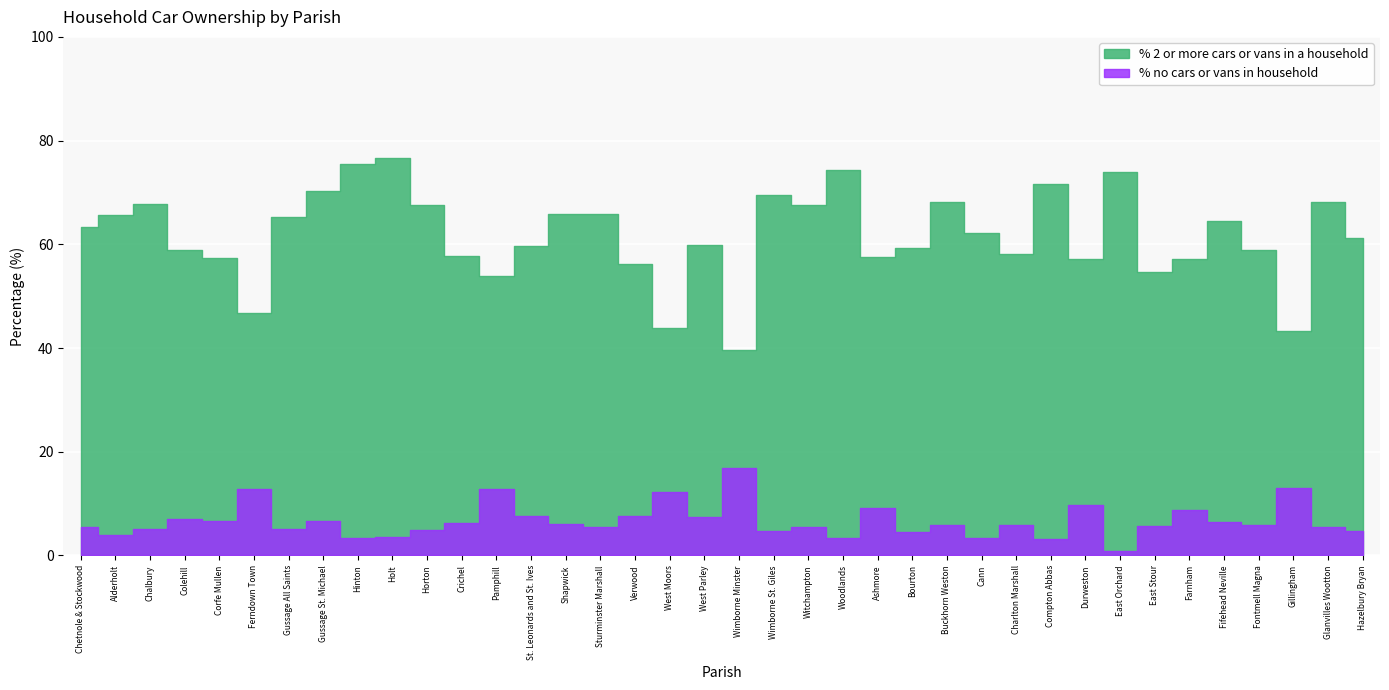

The value of % 2 or more cars or vans in a household at Verwood is 56.2. True or false?

True